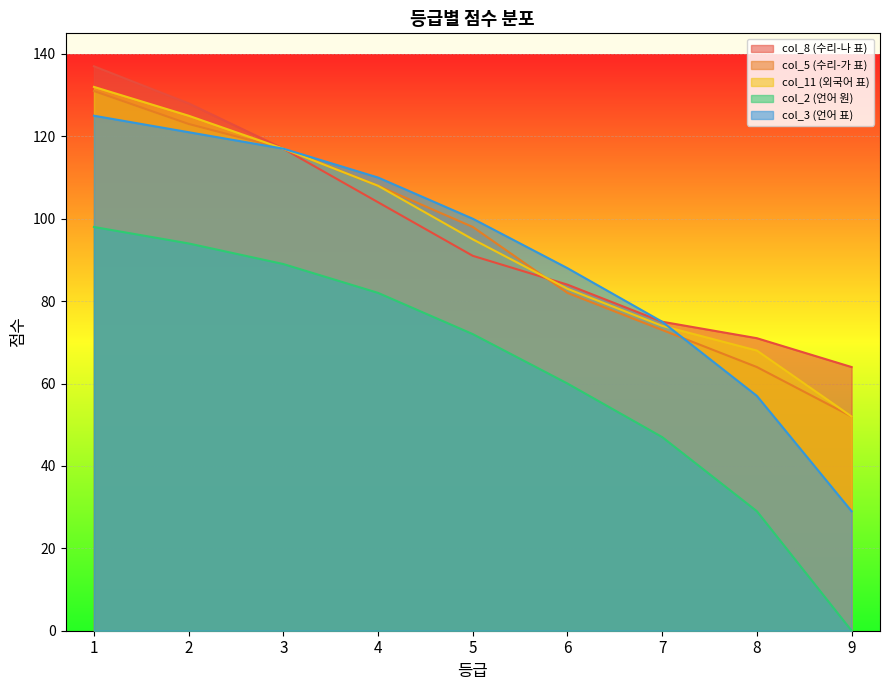

True or false: col_8 (수리-나 표) has more than 1 interior local peaks.

False